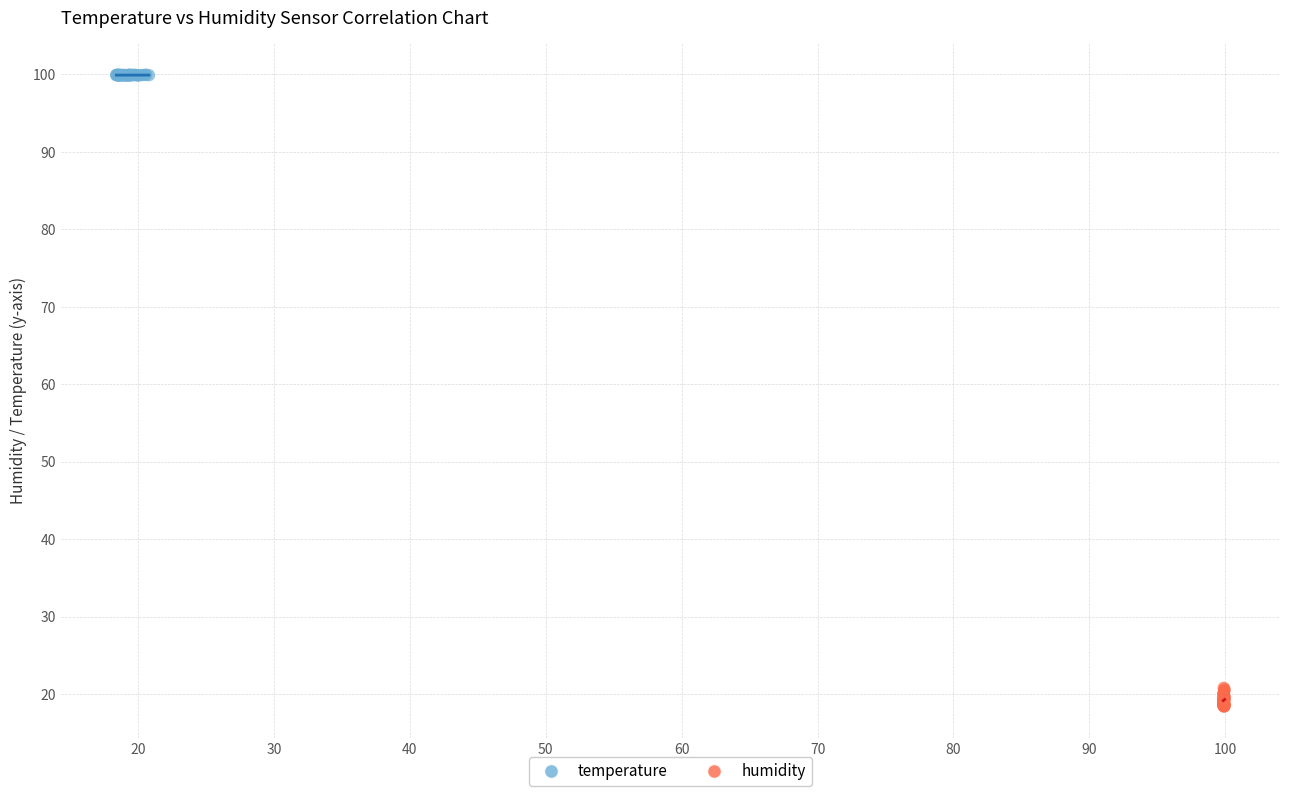

Which series contains the lowest Y value?

humidity